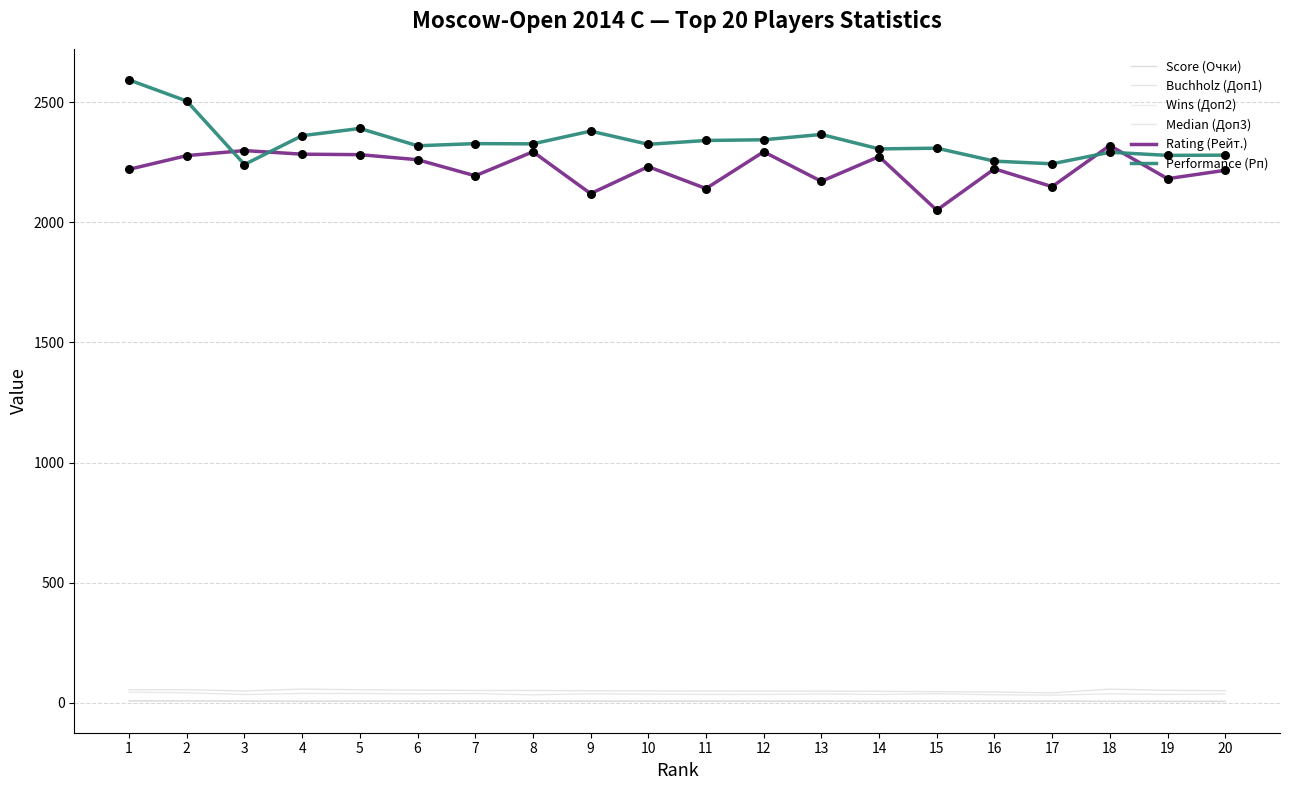

Does the chart have visible grid lines?

Yes